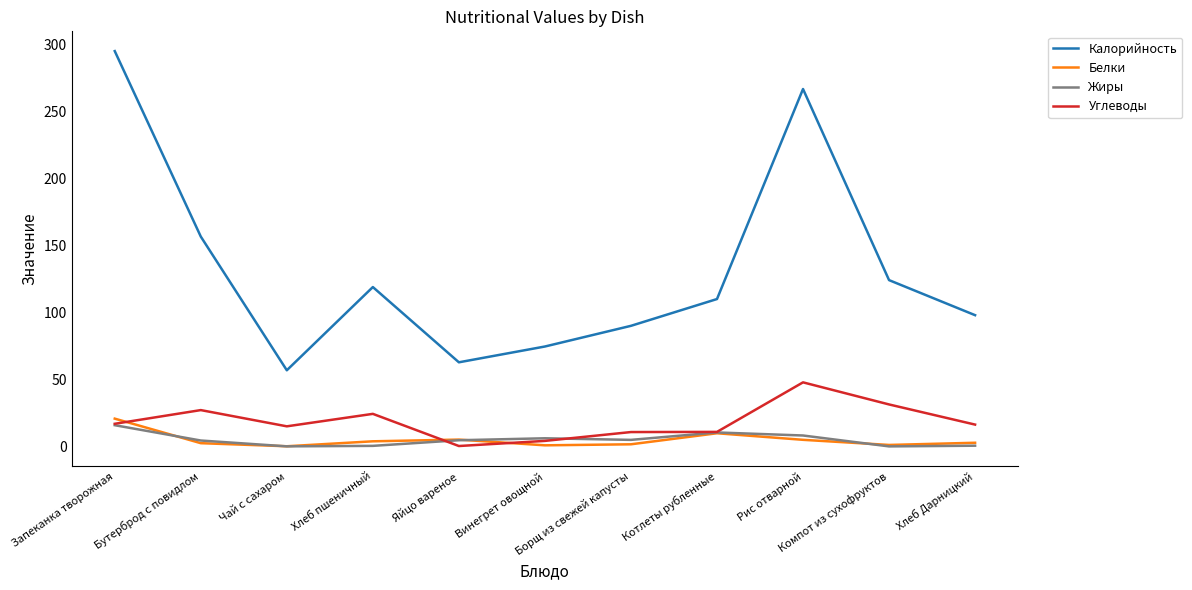

What is the sum of all Углеводы values?

204.7